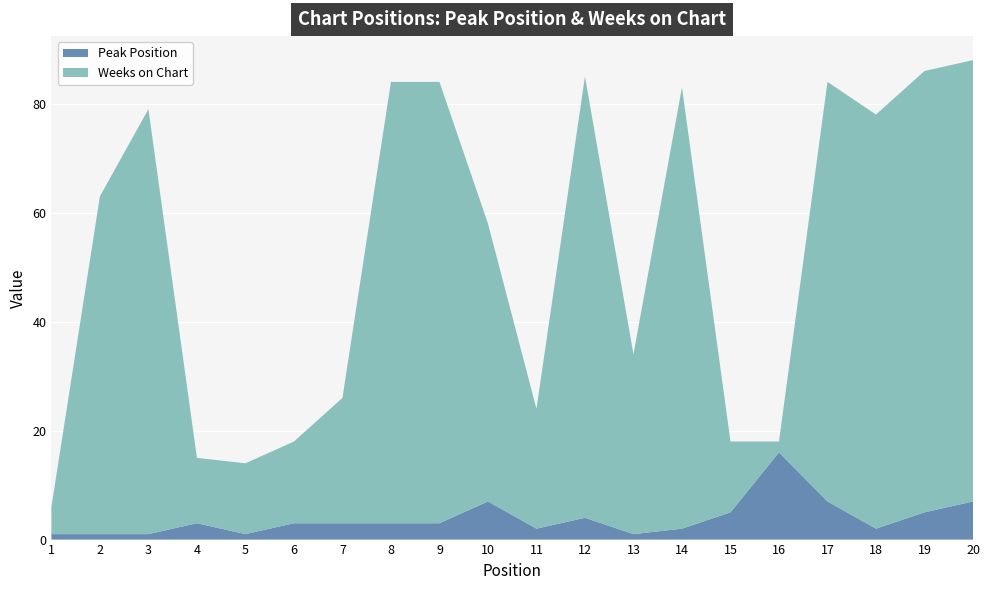

Reading left to right, transcribe all the data shown in this chart.

Peak Position: 1	1	1	3	1	3	3	3	3	7	2	4	1	2	5	16	7	2	5	7
Weeks on Chart: 5	62	78	12	13	15	23	81	81	51	22	81	33	81	13	2	77	76	81	81